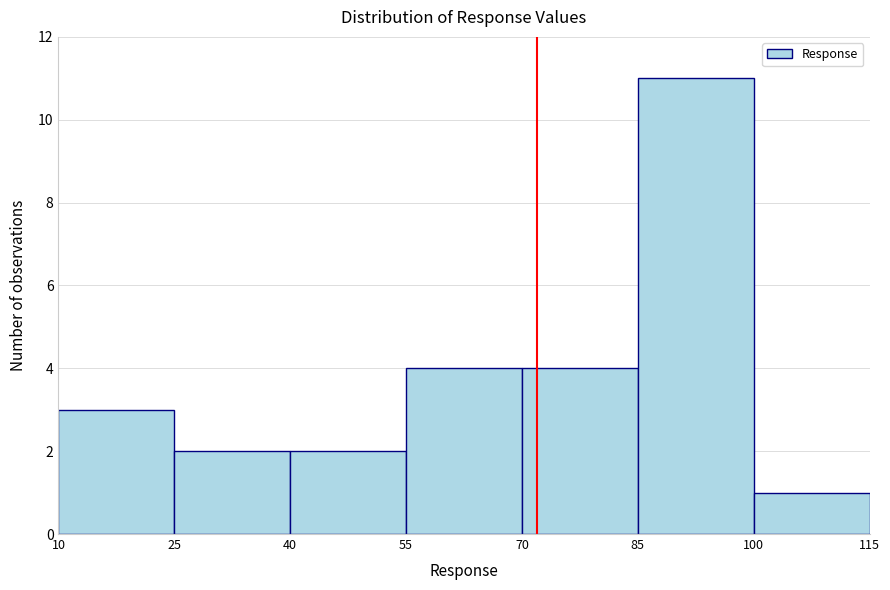

Which range on the x-axis has the tallest bar?

85 to 100